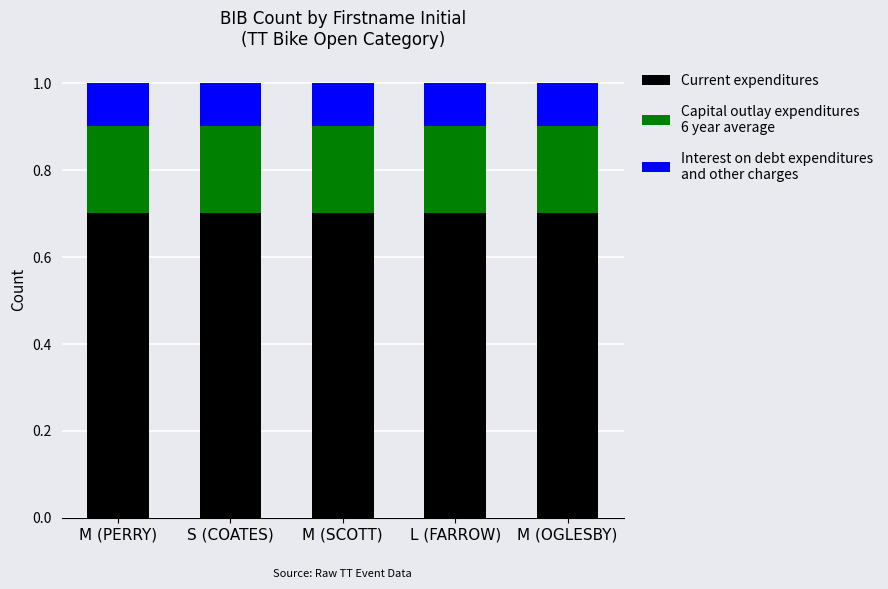

What is the total value across all series at L (FARROW)?

1.0